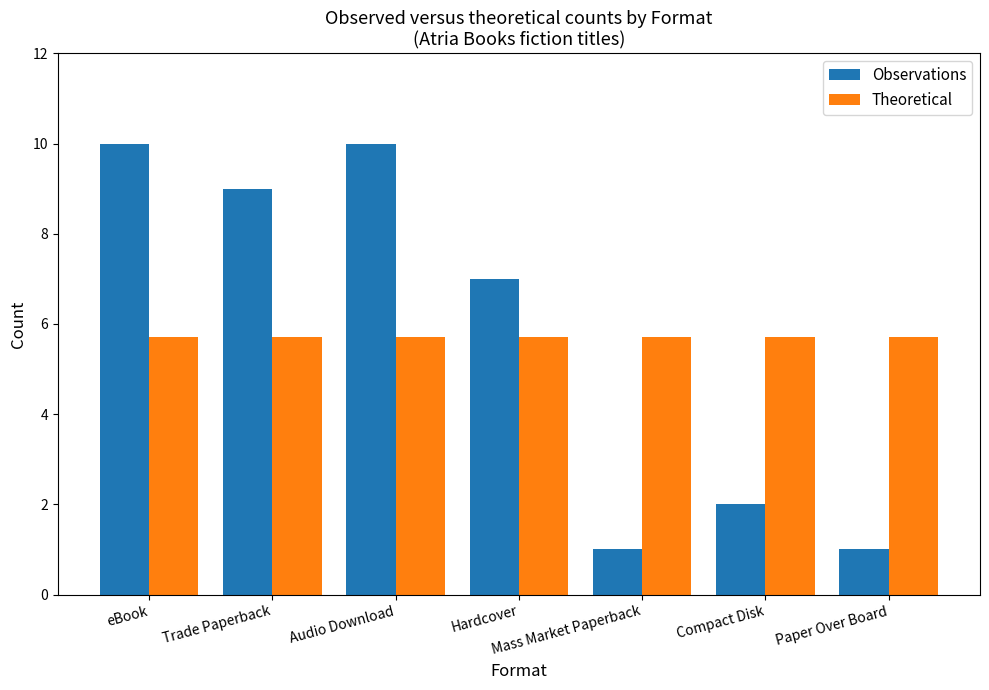

How many groups of bars are there?

7